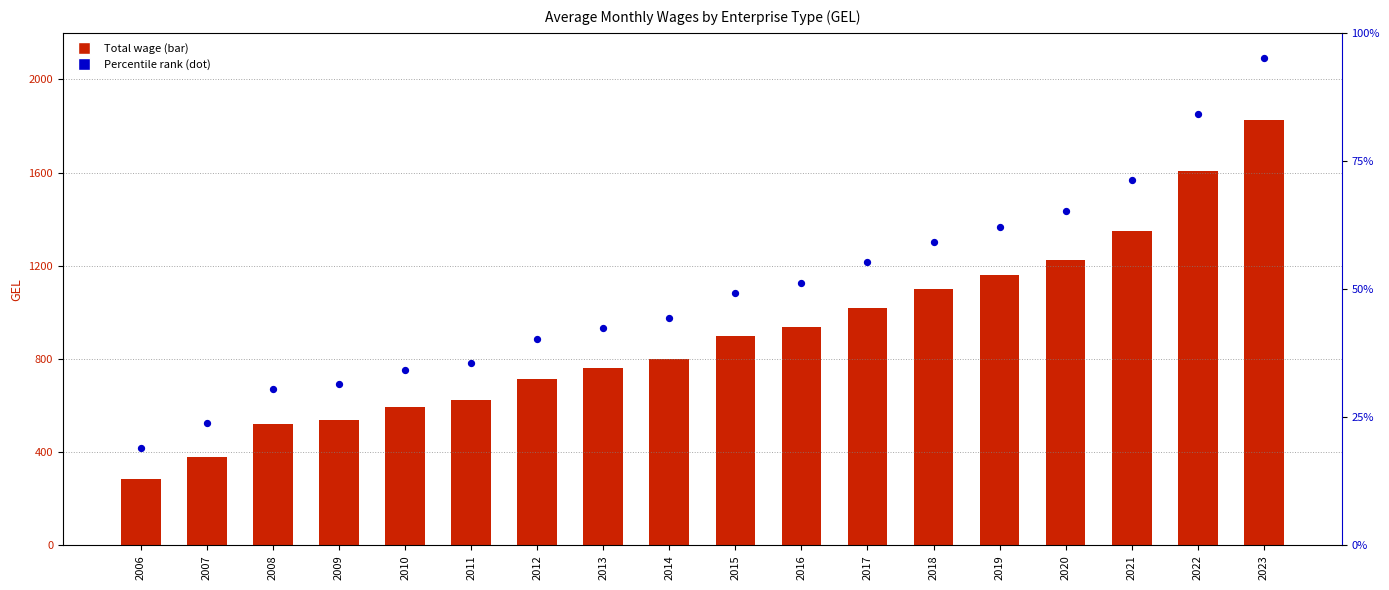

At which category is the sum across all series the highest?

2023